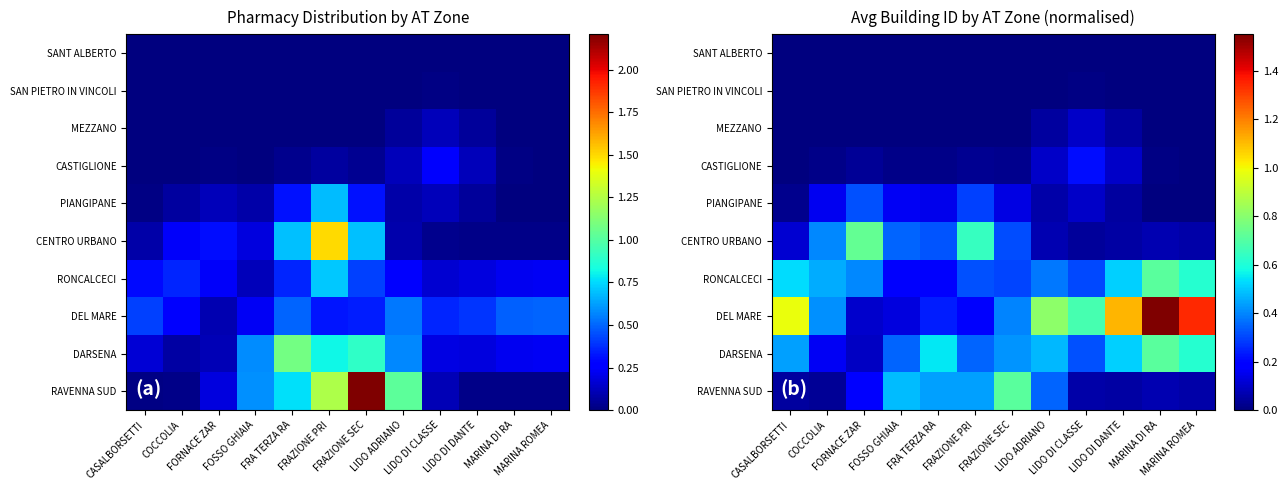

At how many categories does at least one series exceed 1?

3